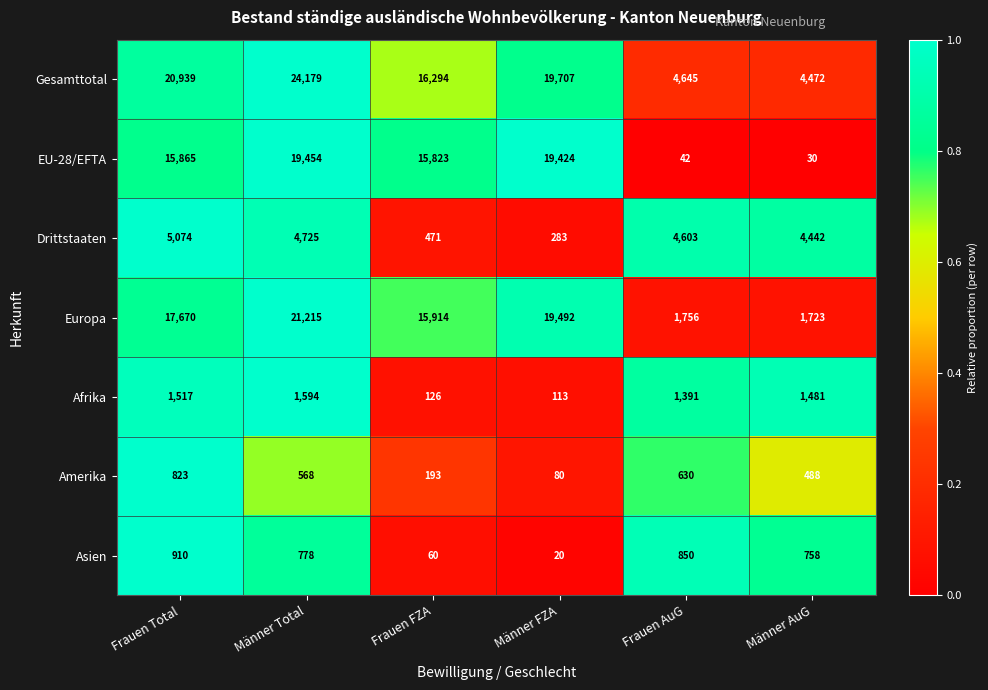

At which label does Afrika reach its peak?

Männer Total